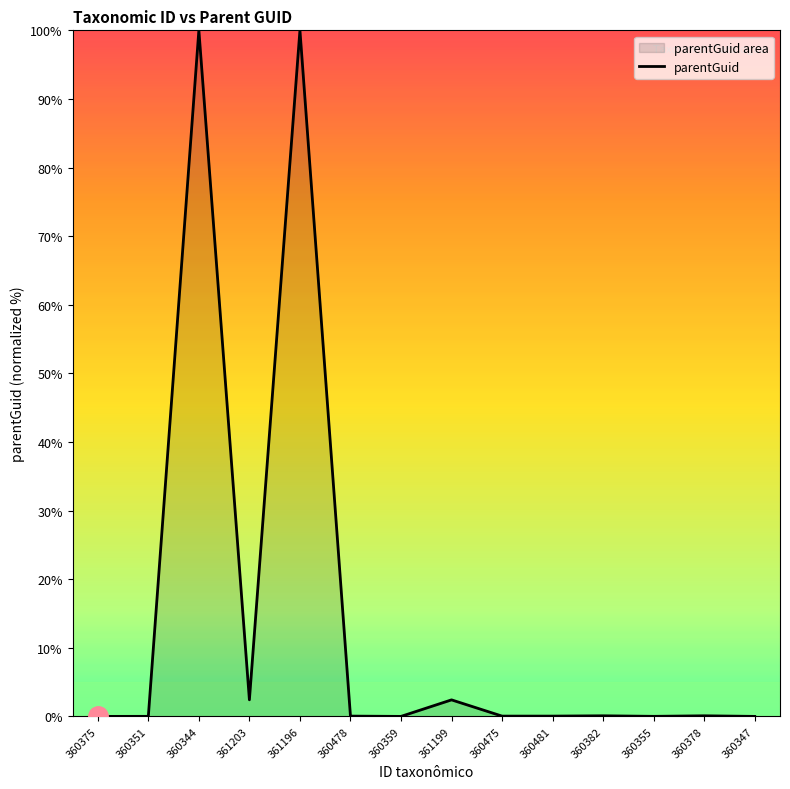

Between 360481 and 361203, which is larger?

361203